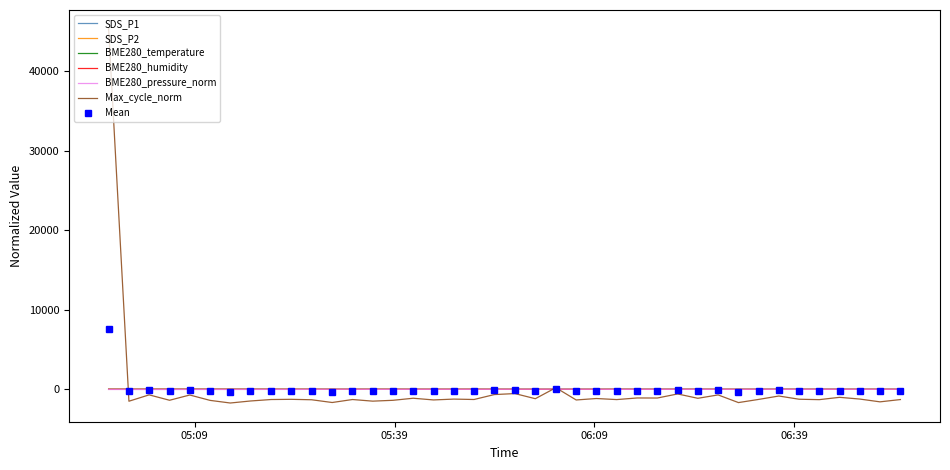

What is the greatest value displayed?

45300.6